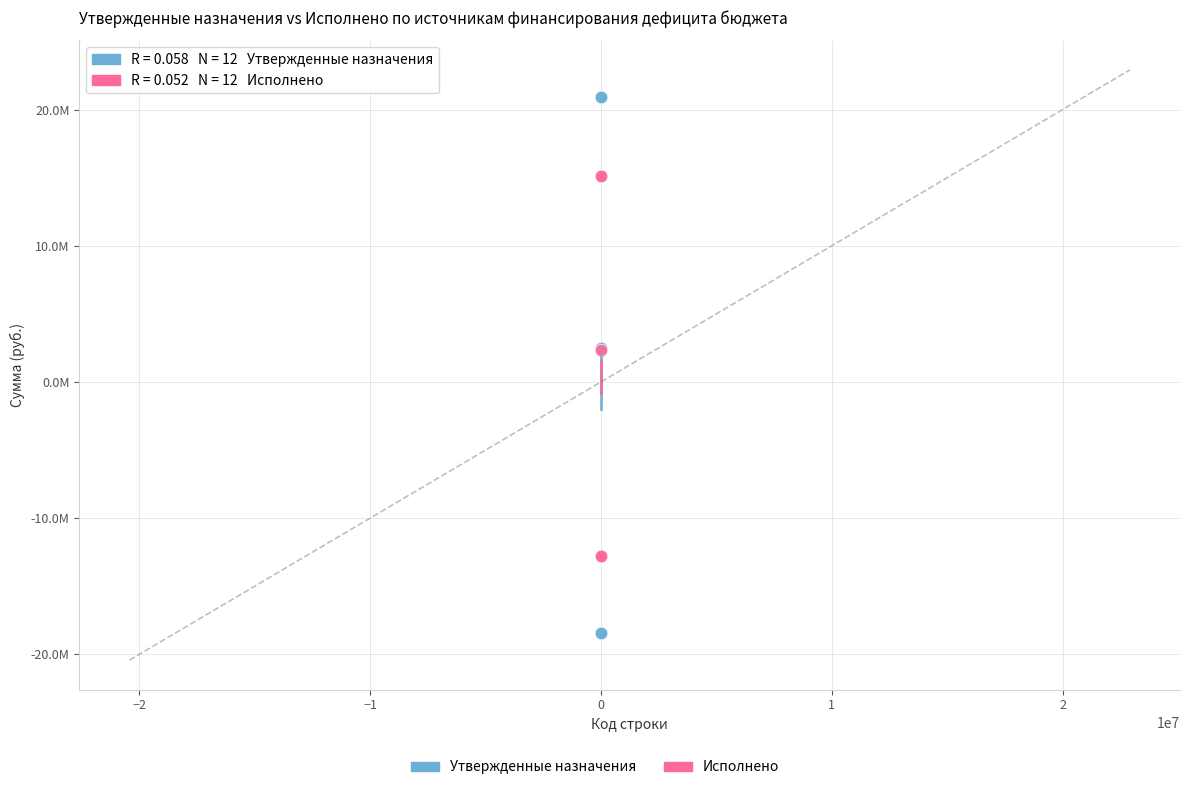

Which series reaches the maximum Y coordinate?

Утвержденные назначения